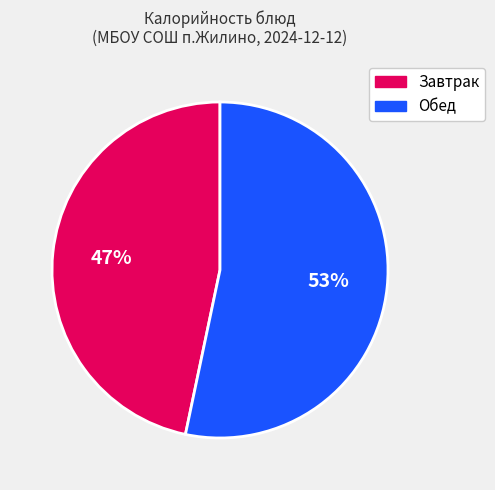

Is there any slice that represents more than half of the pie?

Yes